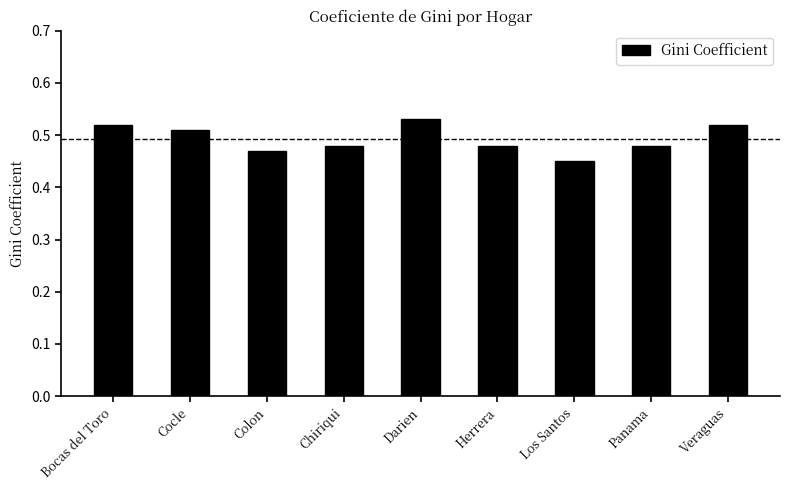

Count the number of data series in this chart.

1